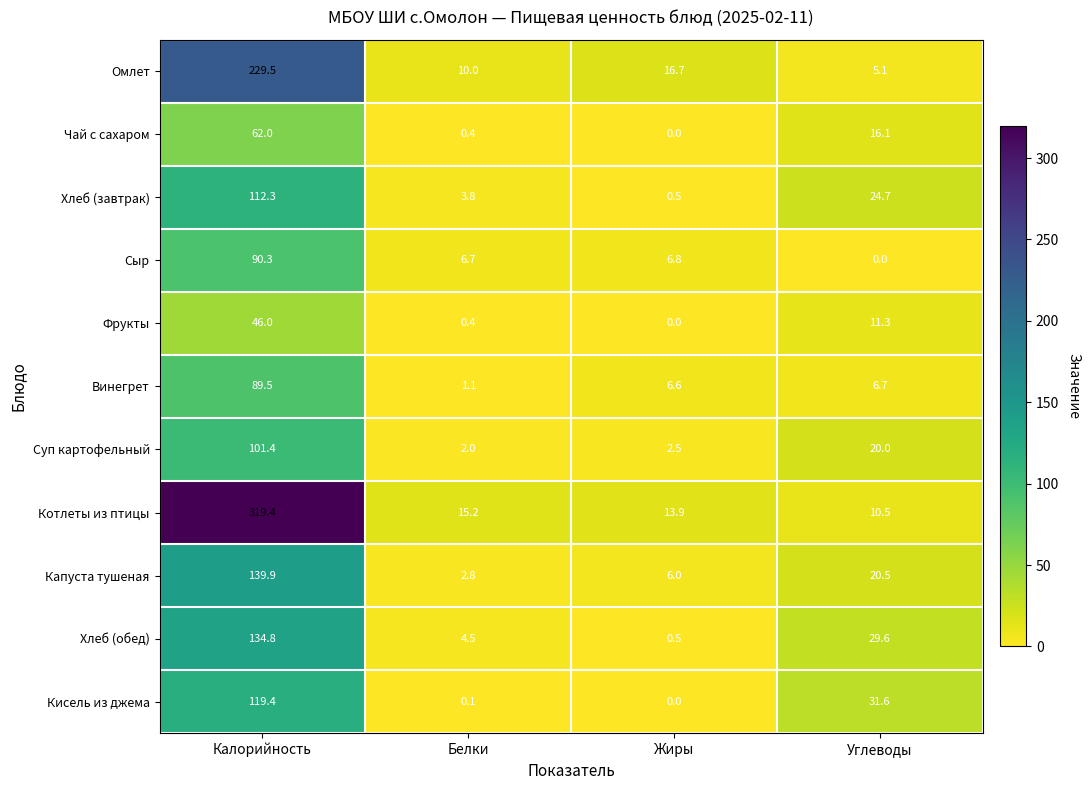

At which label does Винегрет first exceed 6?

Калорийность